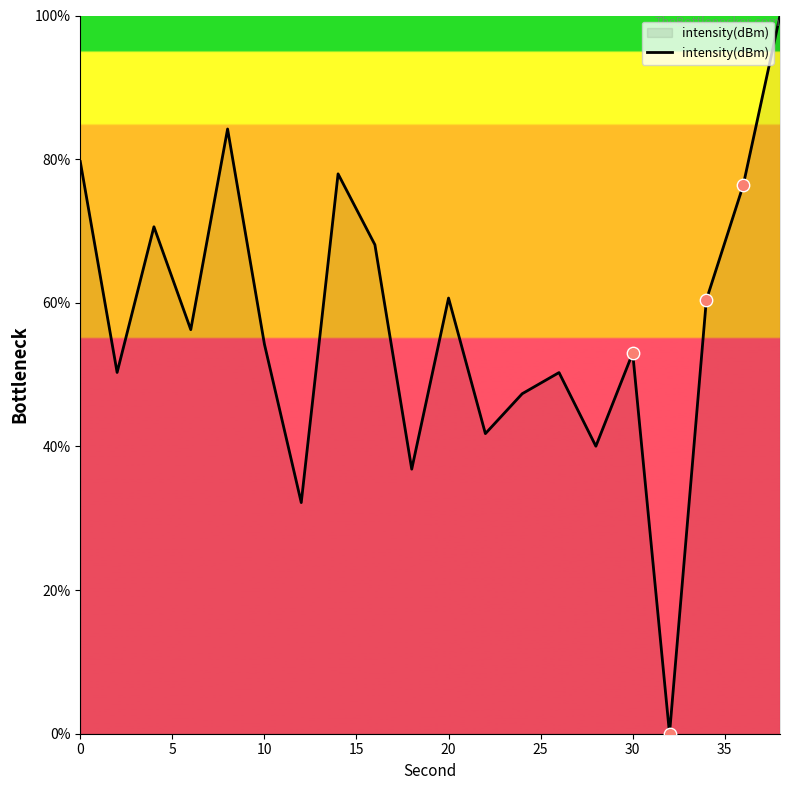

What is the maximum value shown in the chart?

100.0